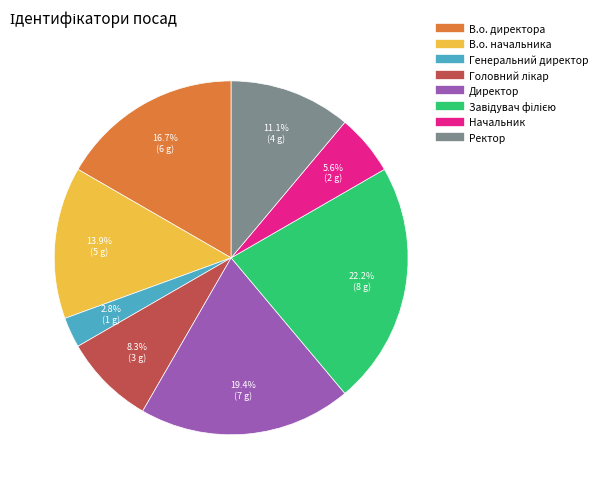

Does any single category account for the majority?

No